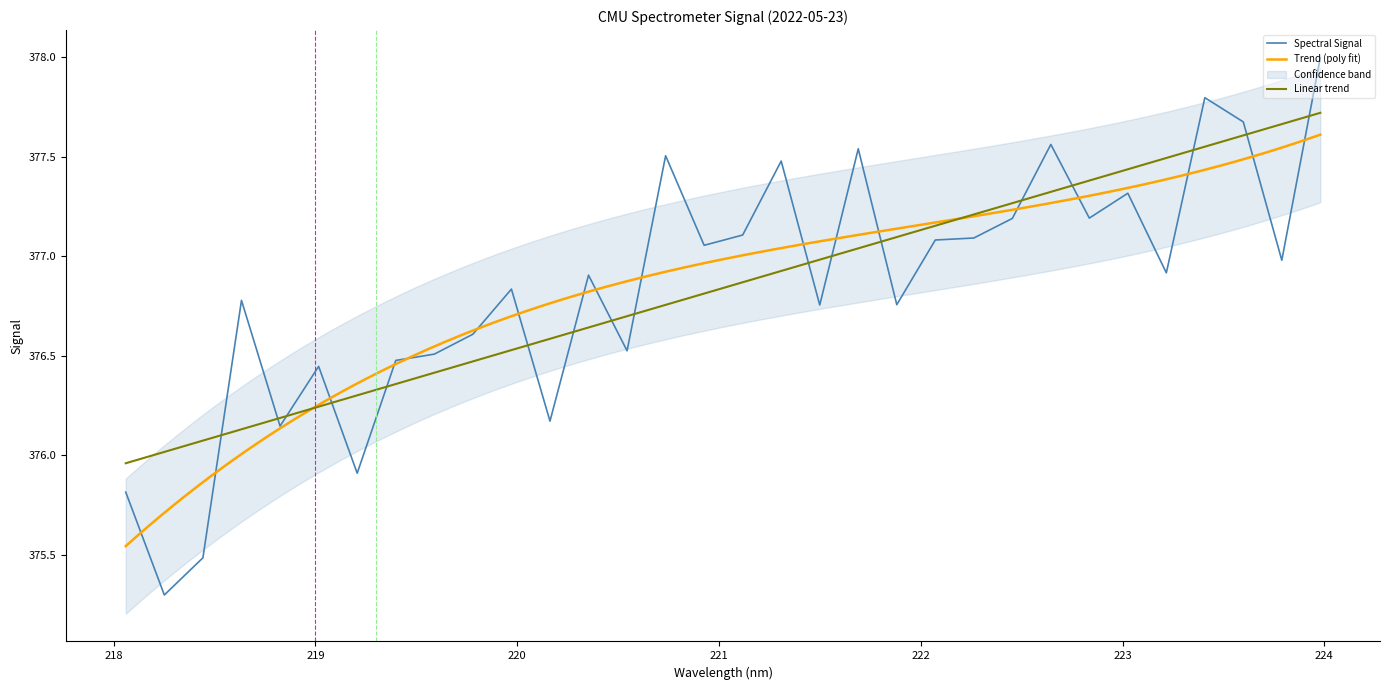

Between 221.4993 and 223.7895, which is larger?

223.7895